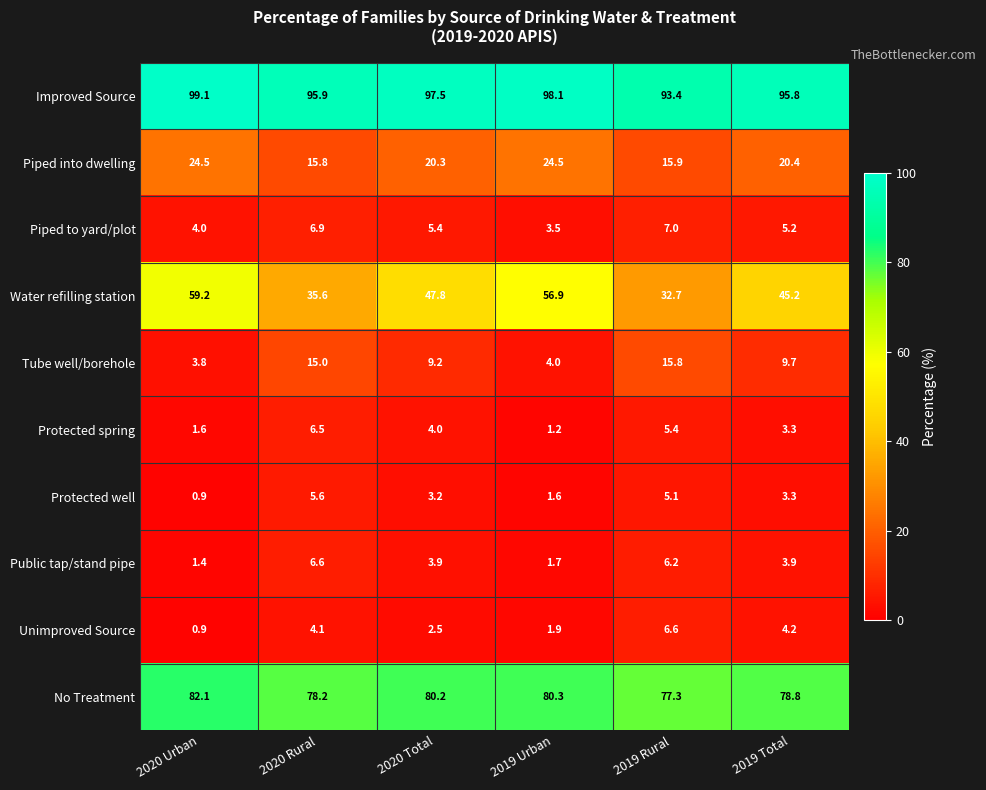

Read the Public tap/stand pipe value at 2019 Rural.

6.2